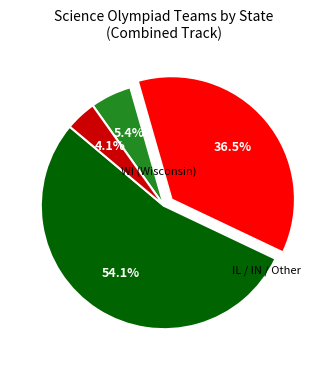

What is the smallest slice in the pie chart?

Other